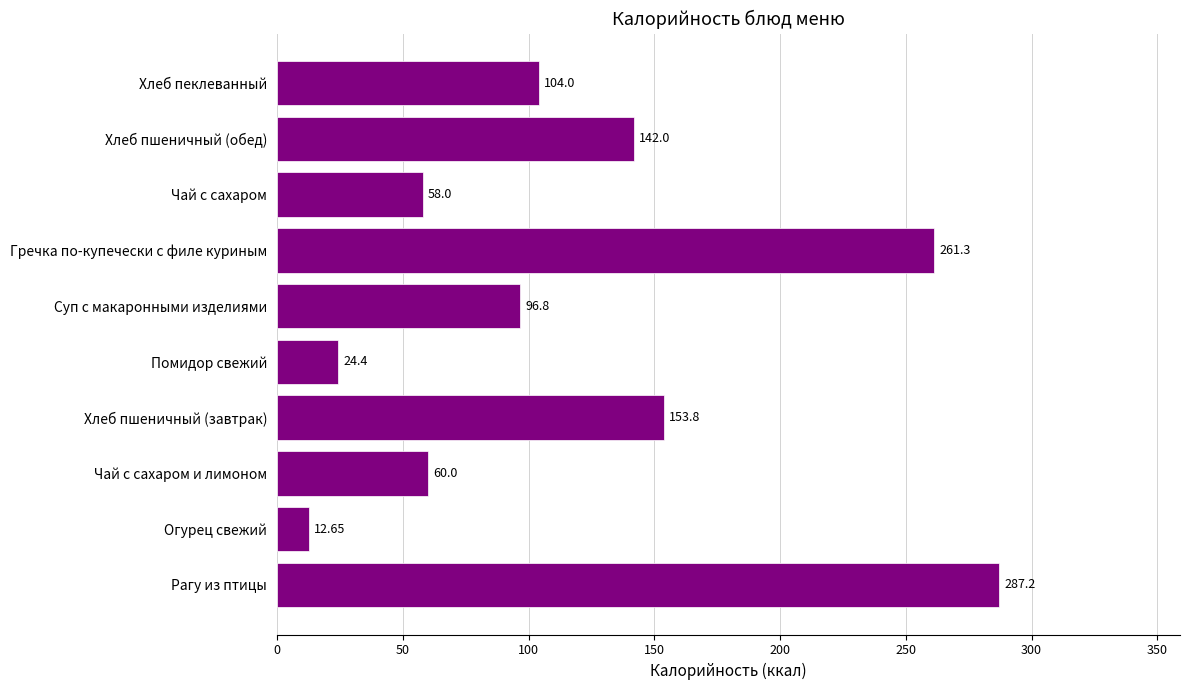

List the labels in order of value, largest first.

Рагу из птицы, Гречка по-купечески с филе куриным, Хлеб пшеничный (завтрак), Хлеб пшеничный (обед), Хлеб пеклеванный, Суп с макаронными изделиями, Чай с сахаром и лимоном, Чай с сахаром, Помидор свежий, Огурец свежий